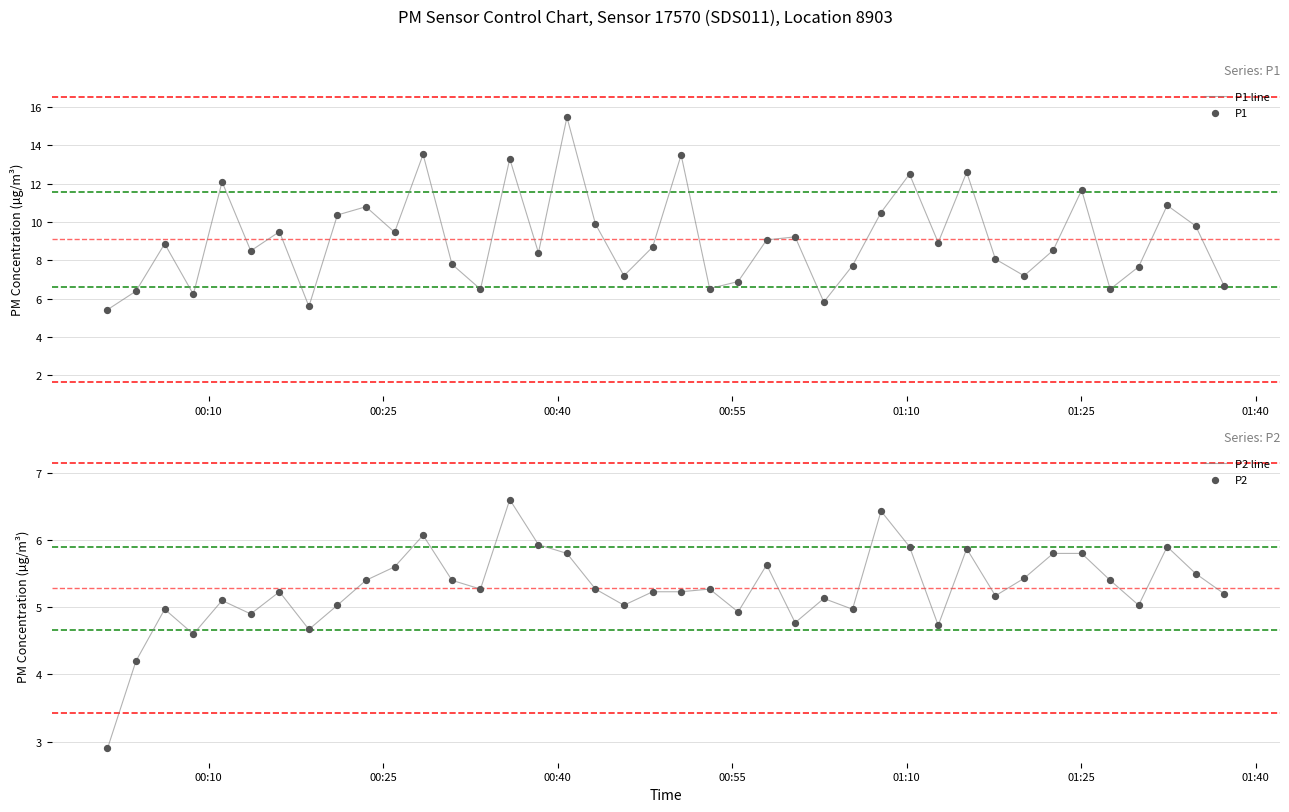

Which series reaches the minimum Y coordinate?

P2 line